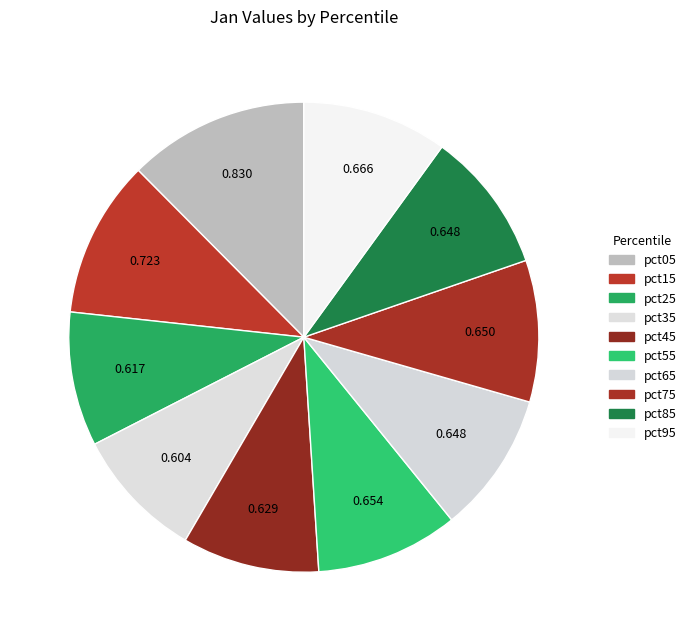

Is there any slice that represents more than half of the pie?

No